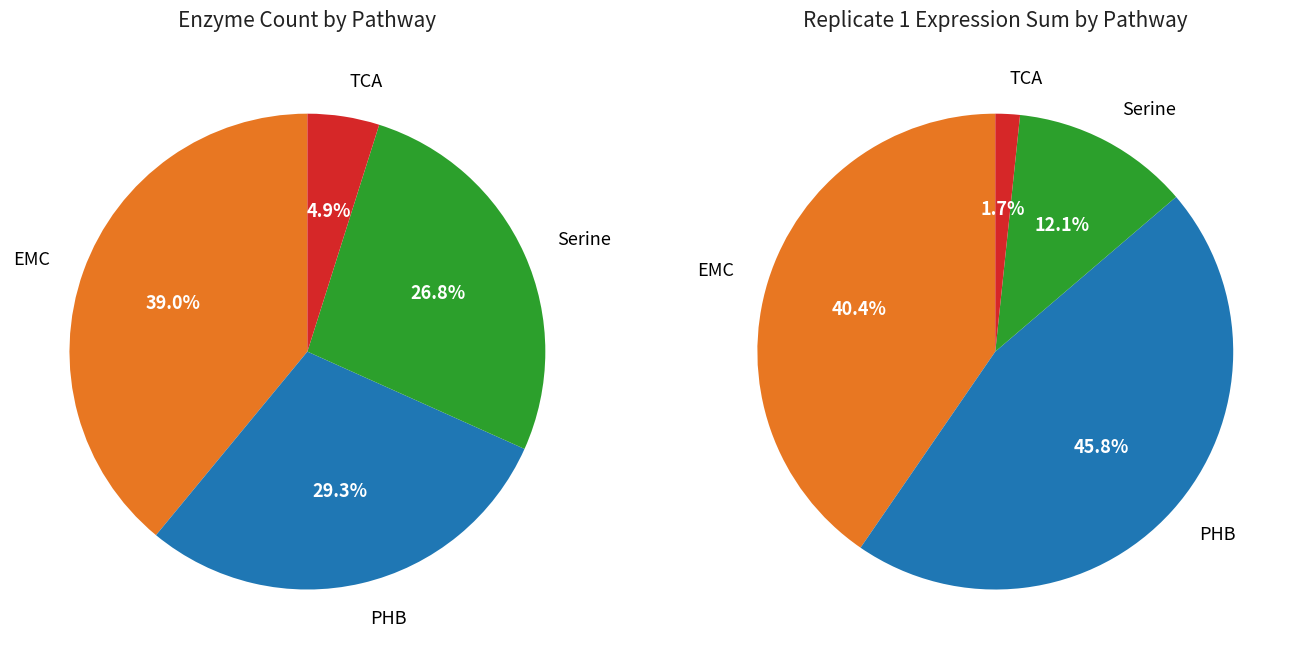

To the nearest percent, what is the difference between the TCA and Serine slice percentages?

22%